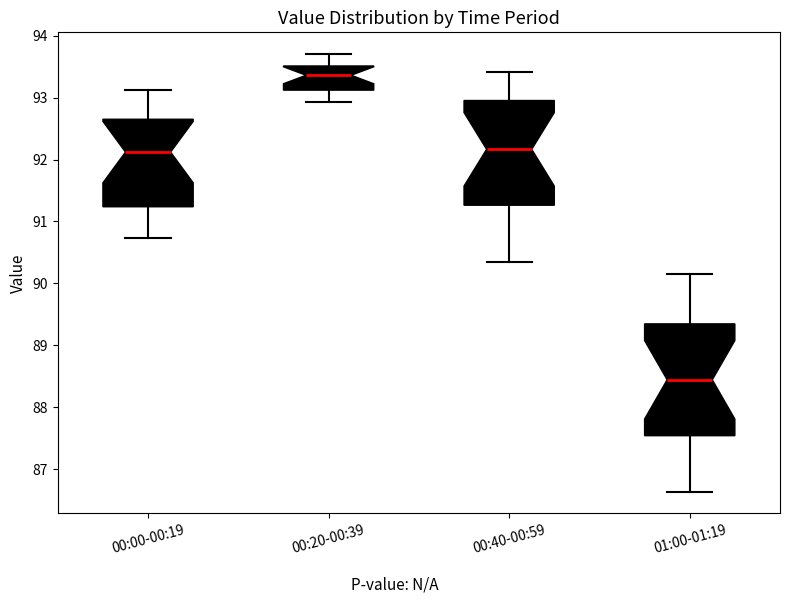

Which box is the tallest, from its lower edge to its upper edge?

01:00-01:19